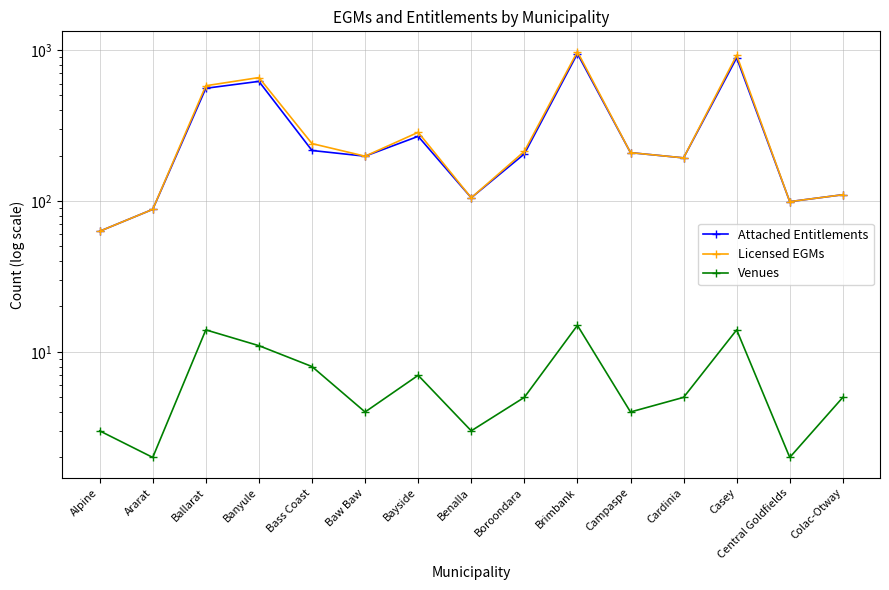

Which category has the highest value in the Attached Entitlements series?

Brimbank